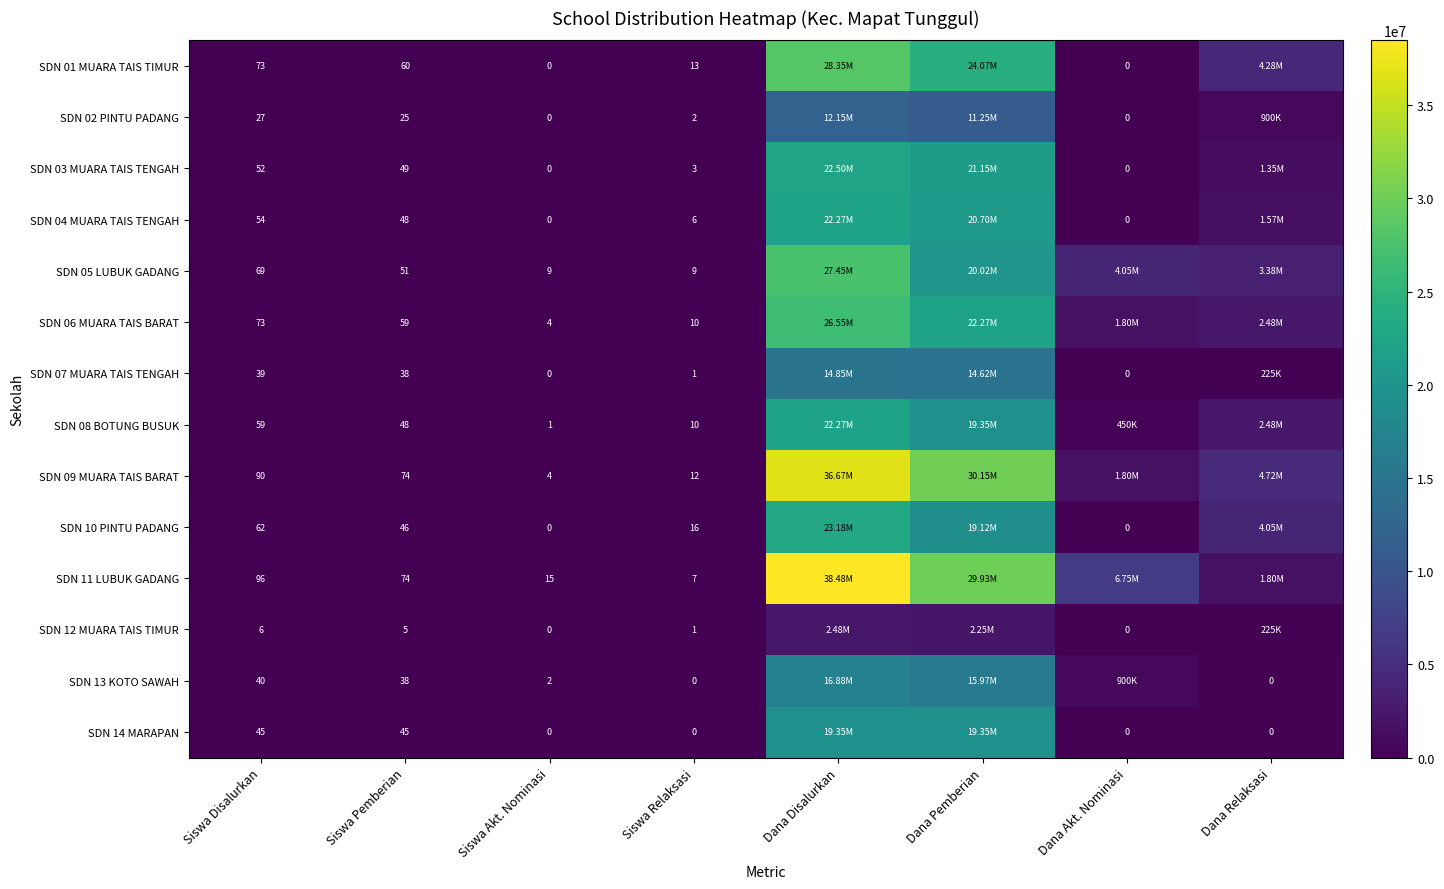

Is the value of SDN 05 LUBUK GADANG at Siswa Pemberian greater than the value of SDN 09 MUARA TAIS BARAT at Siswa Disalurkan?

No